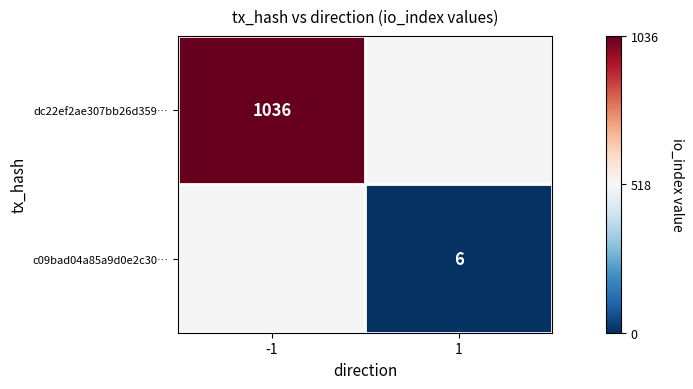

Is it true that dc22ef2ae307bb26d359… equals 422 at -1?

False